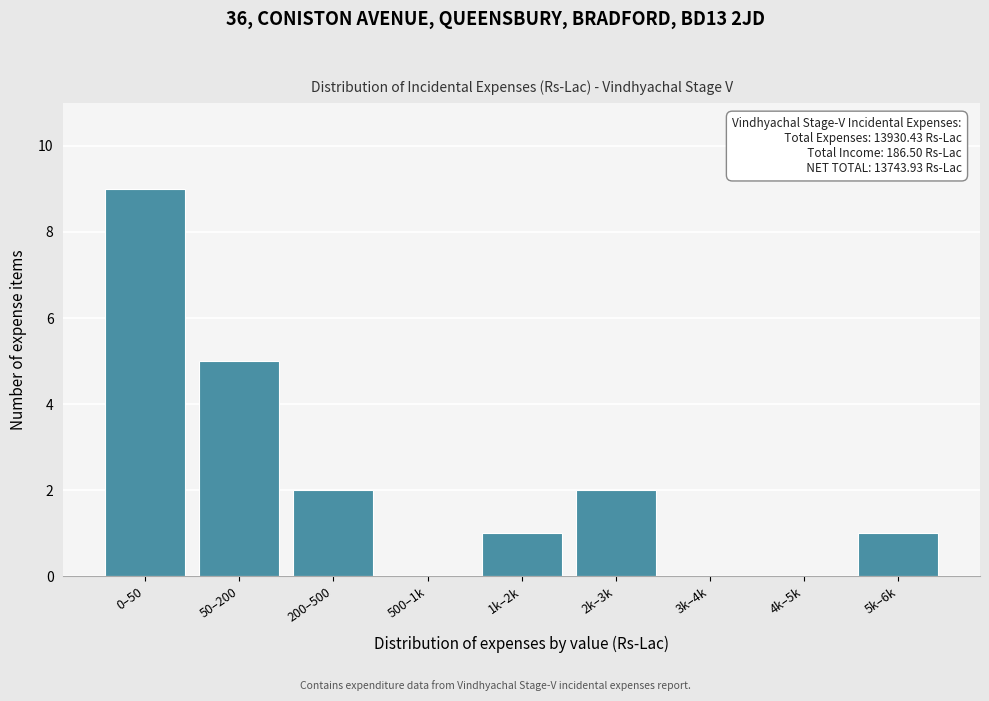

Reading left to right, list all the values displayed in this chart.

0–50=9	50–200=5	200–500=2	500–1k=0	1k–2k=1	2k–3k=2	3k–4k=0	4k–5k=0	5k–6k=1